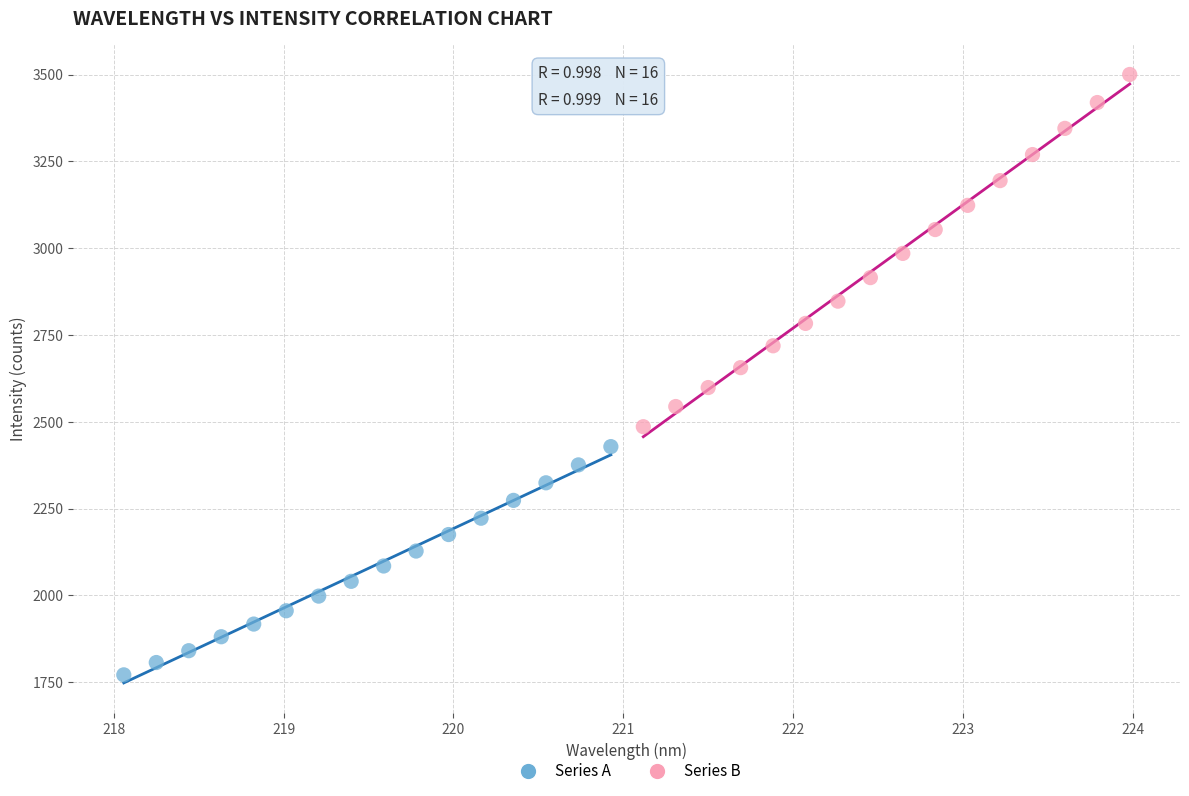

Which series contains the highest Y value?

Series B